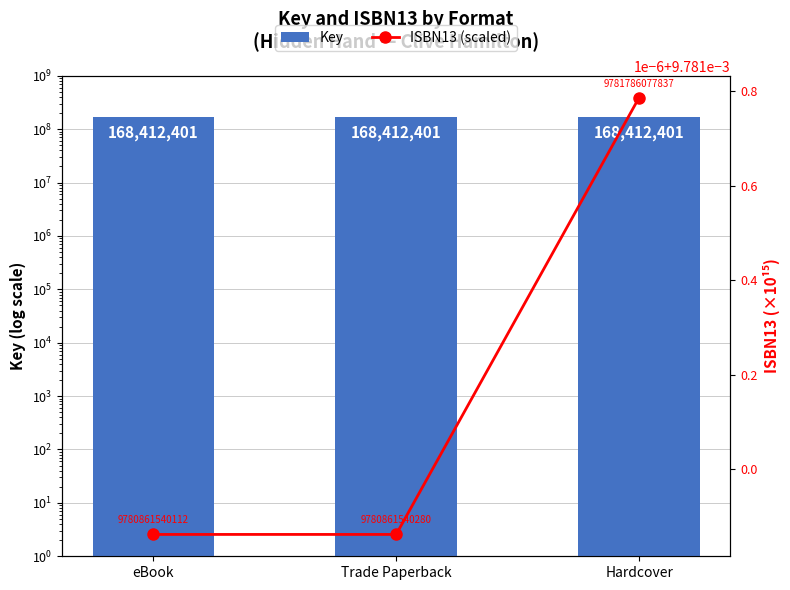

Read the Key value at Trade Paperback.

168412401.0